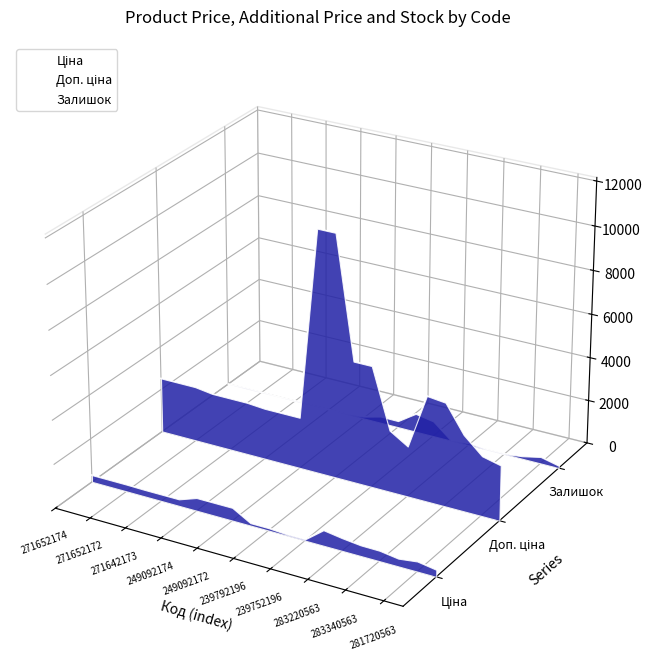

The value of Залишок at 283340563 is -0.0. True or false?

True